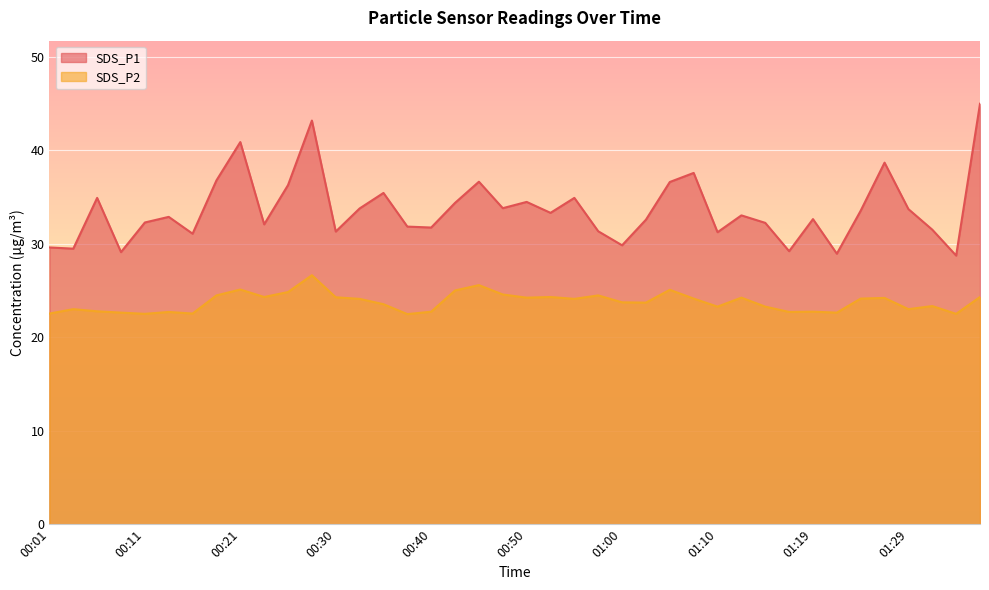

What is the label of the 10th point from the right?

01:15